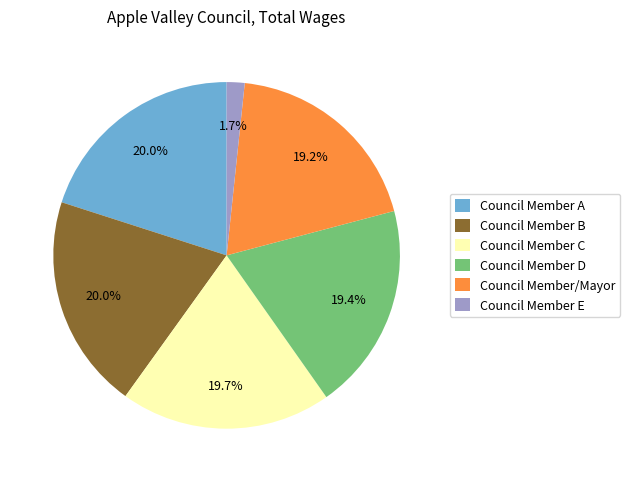

Is Council Member/Mayor the majority of the pie?

No